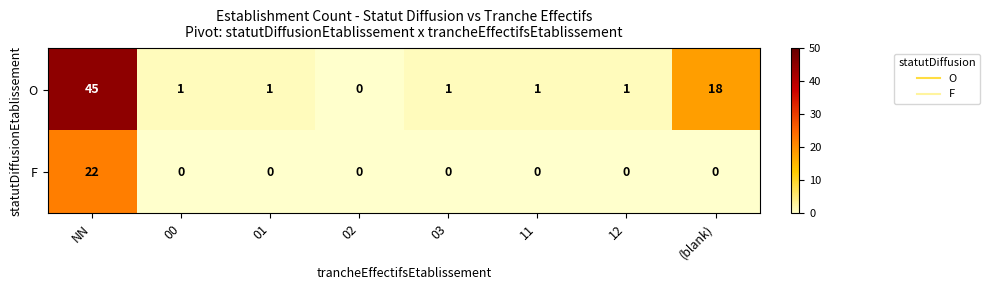

How many values in the O series are below 1?

1